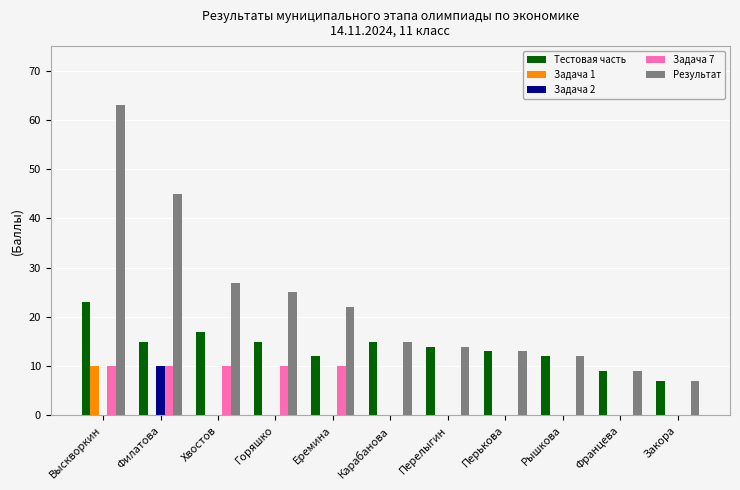

What is the sum of the Тестовая часть values at Перелыгин and Францева?

23